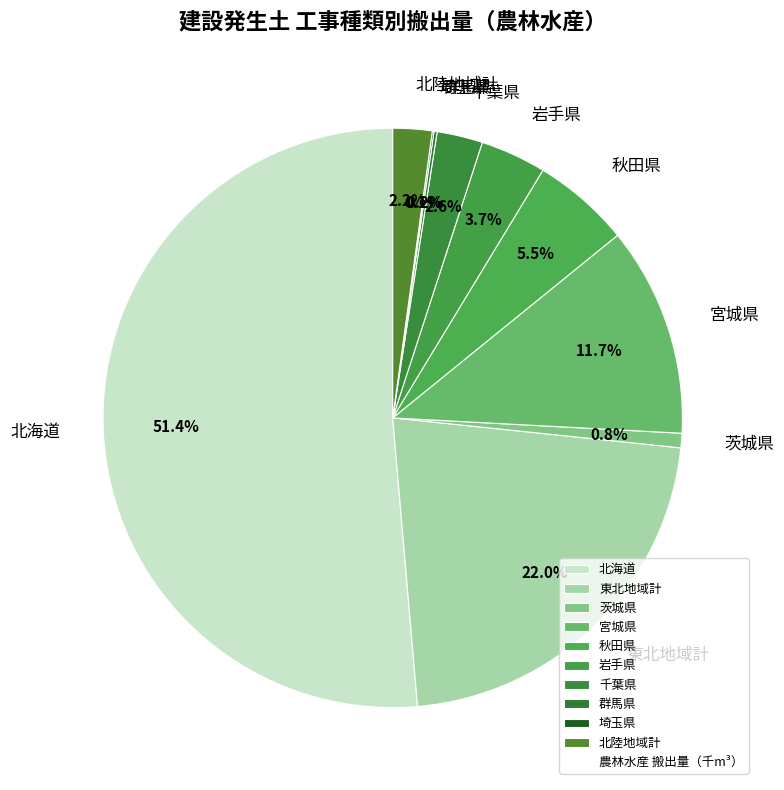

To the nearest percent, what portion does 千葉県 represent?

3%